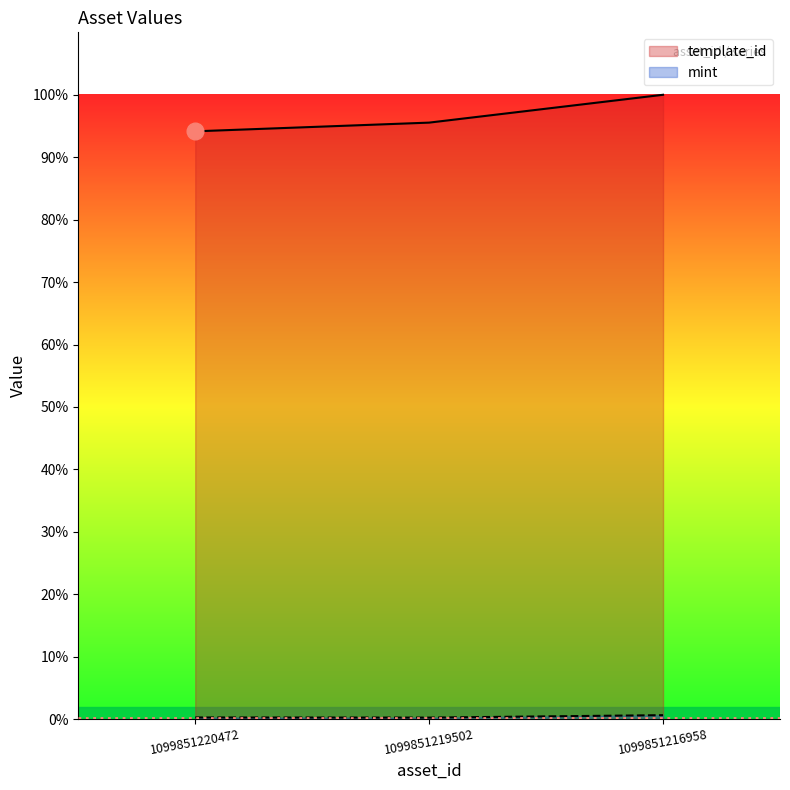

Count the template_id values in the range 602942 to 640424.

3